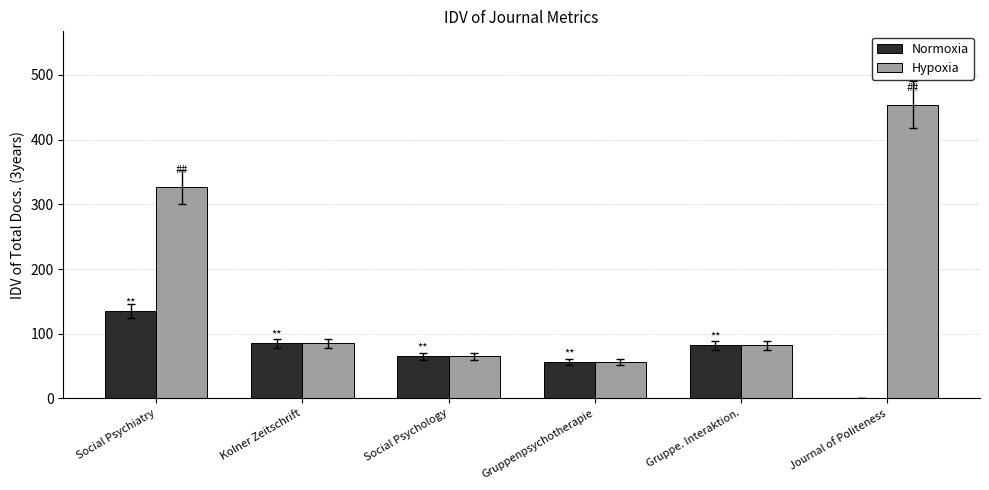

What is the greatest value displayed?

454